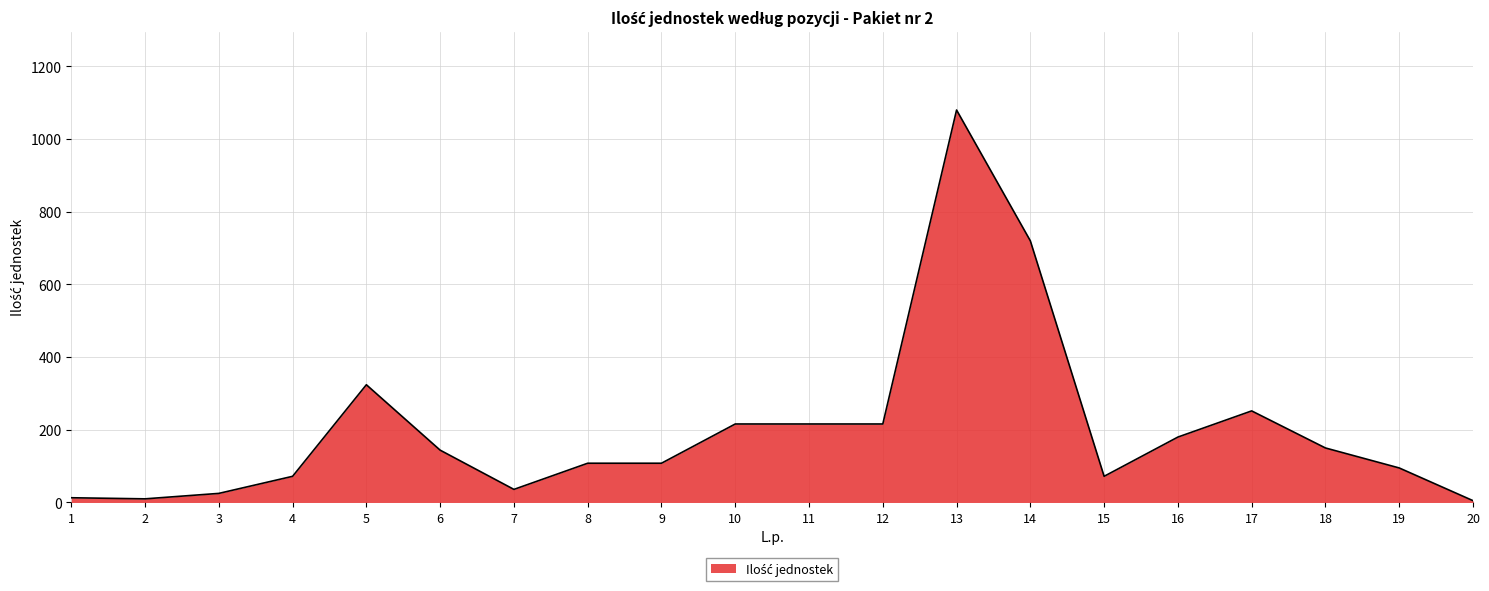

At which label is the value closest to 542?

14